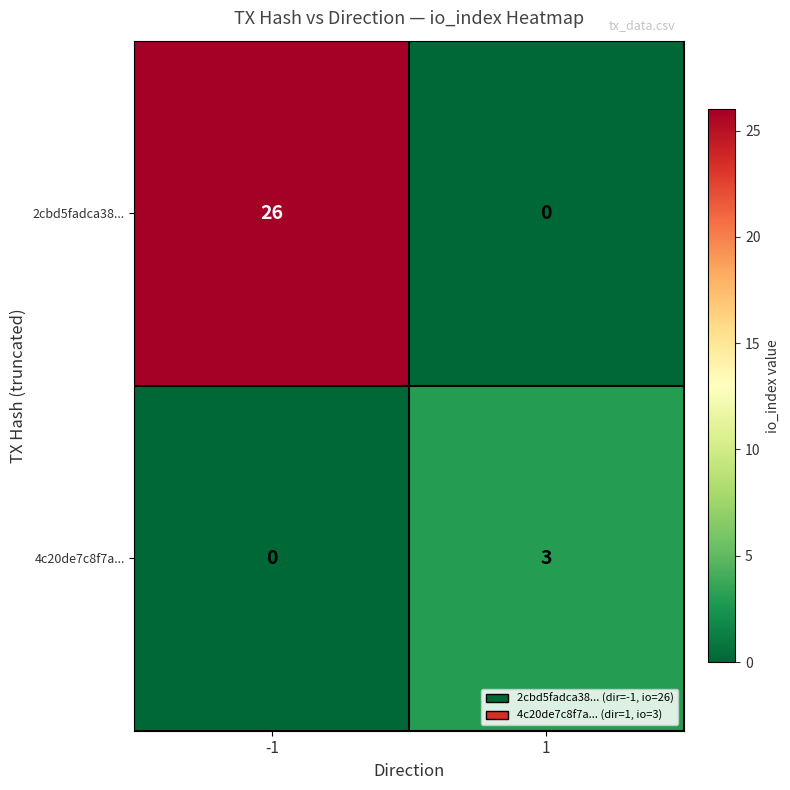

What is the total value across all series at -1?

26